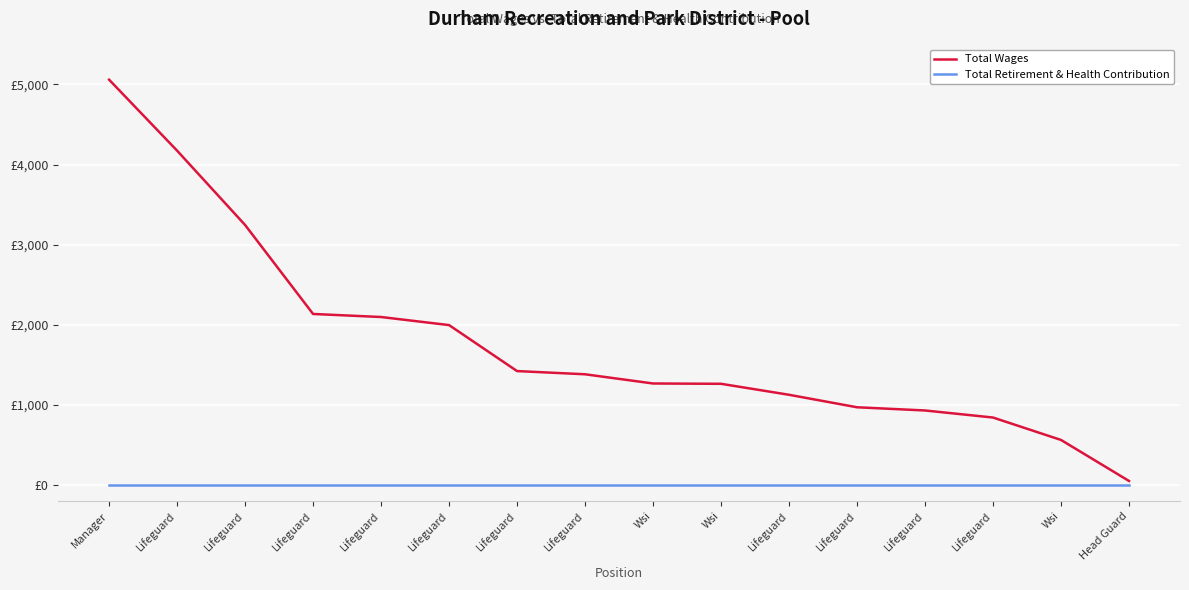

At which label does Total Retirement & Health Contribution reach its minimum?

Manager